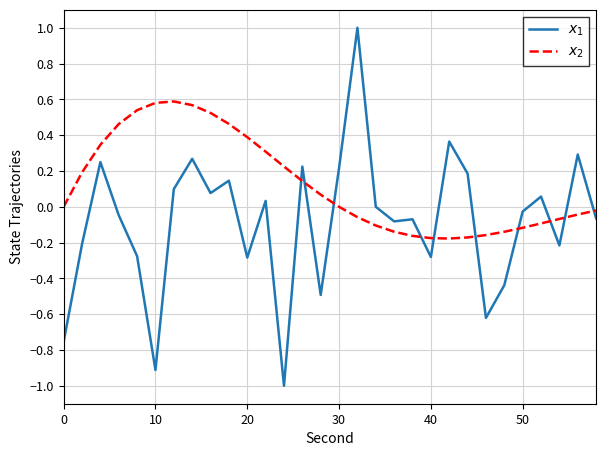

What is the difference between the second highest and minimum values in the $x_1$ series?

1.4